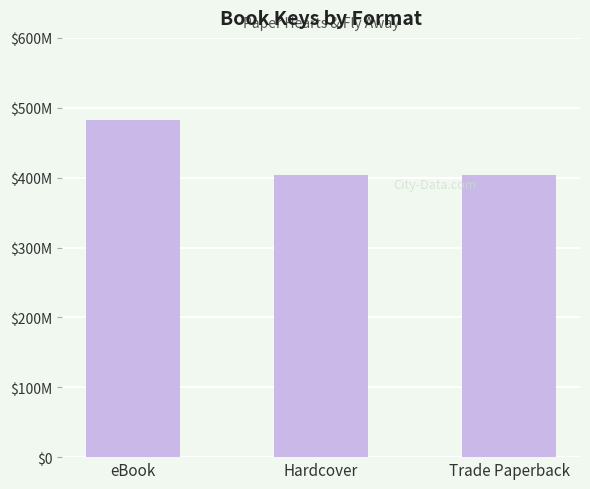

Does the chart contain any negative values?

No